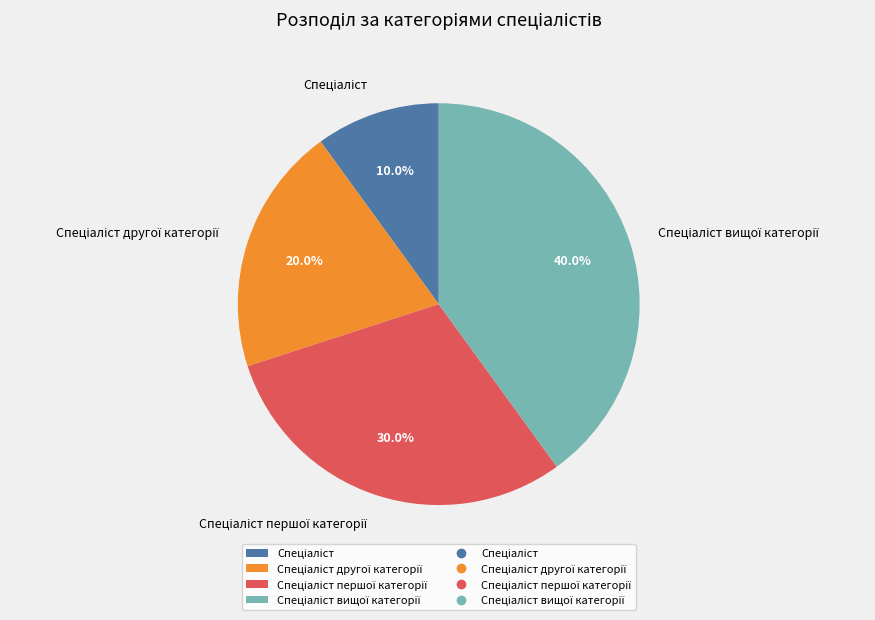

Is there a majority slice in this chart?

No